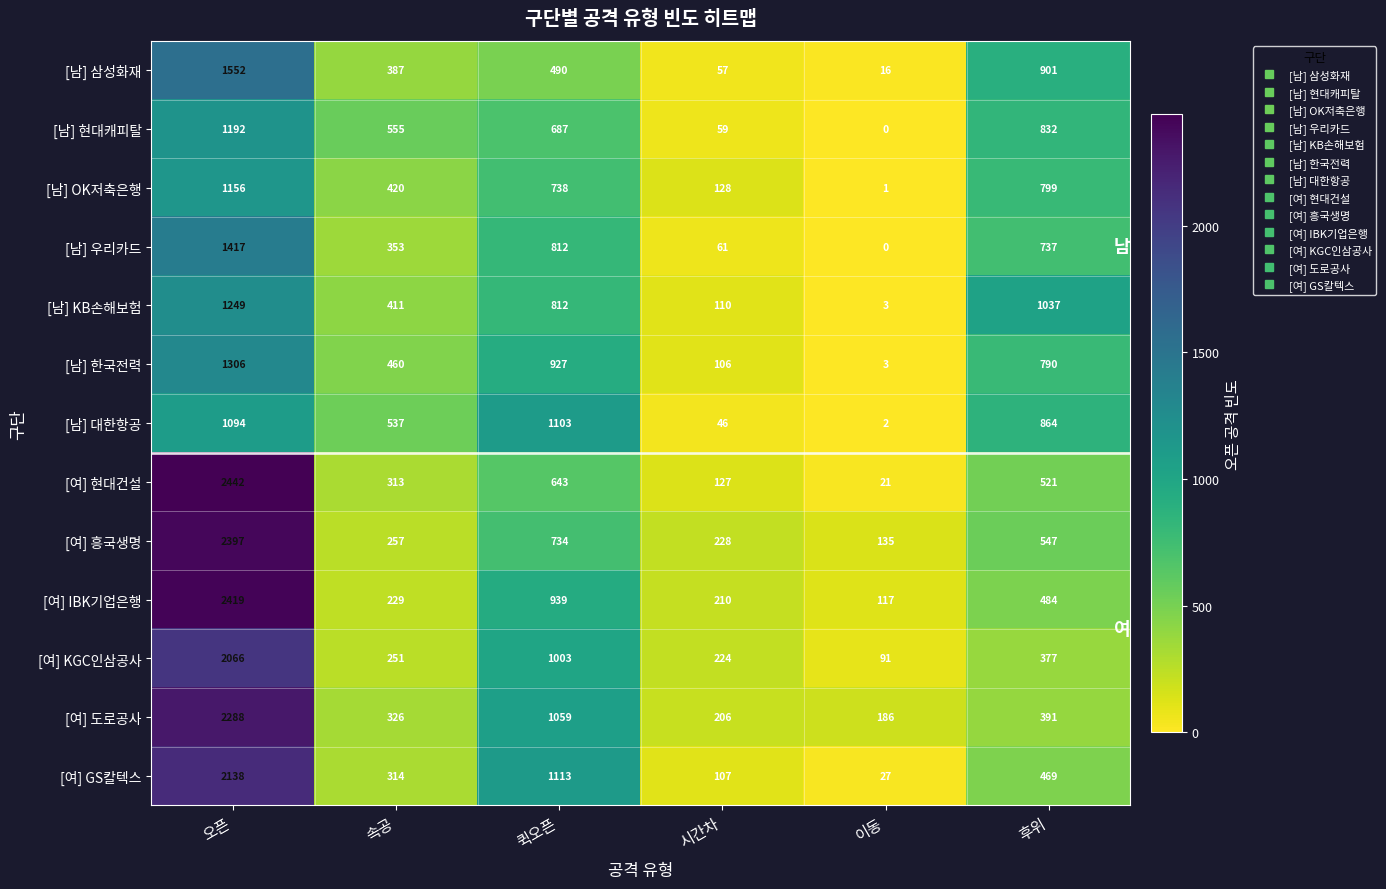

At 시간차, list the series in order from smallest to largest.

[남] 대한항공, [남] 삼성화재, [남] 현대캐피탈, [남] 우리카드, [남] 한국전력, [여] GS칼텍스, [남] KB손해보험, [여] 현대건설, [남] OK저축은행, [여] 도로공사, [여] IBK기업은행, [여] KGC인삼공사, [여] 흥국생명